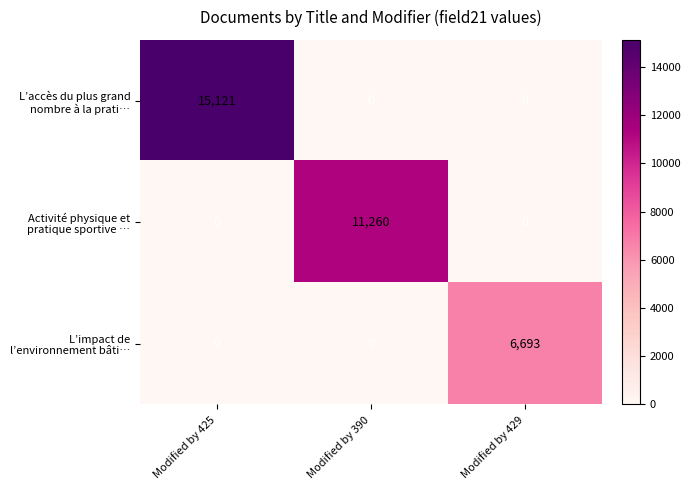

What is the greatest value displayed?

15121